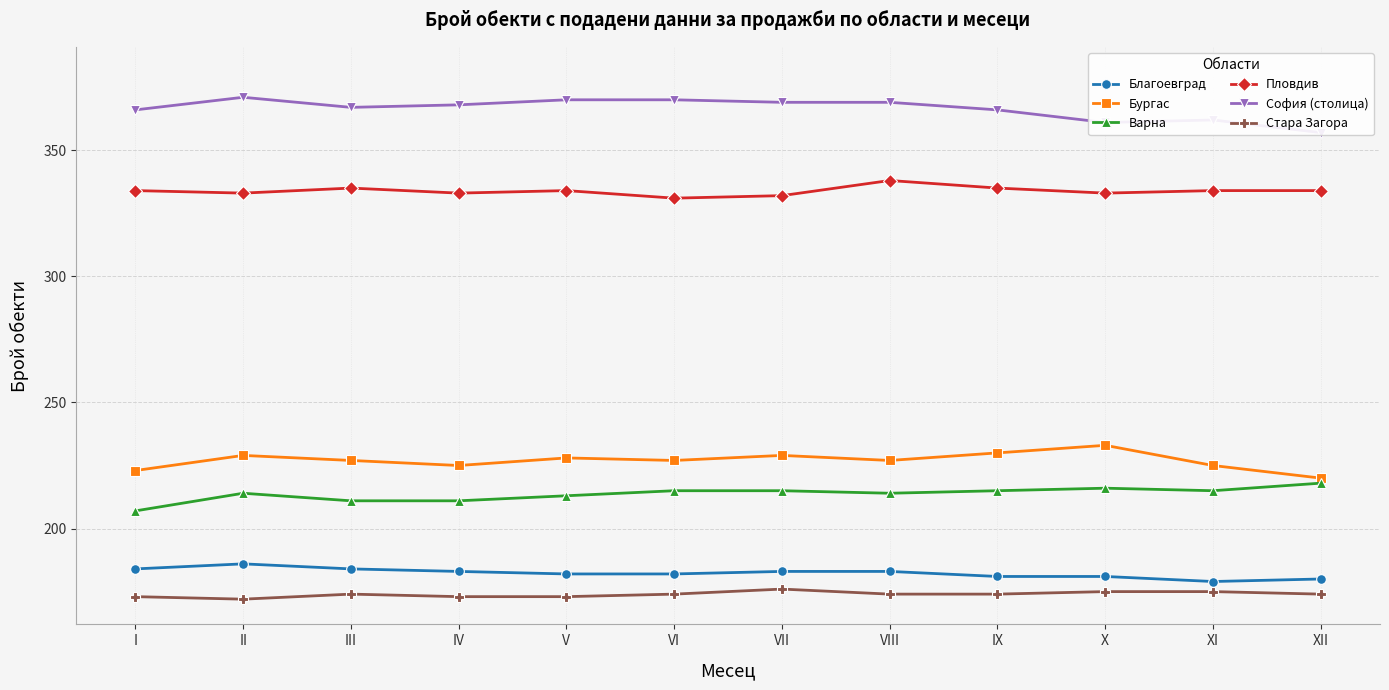

What are all the series names shown in the legend?

Благоевград, Бургас, Варна, Пловдив, София (столица), Стара Загора